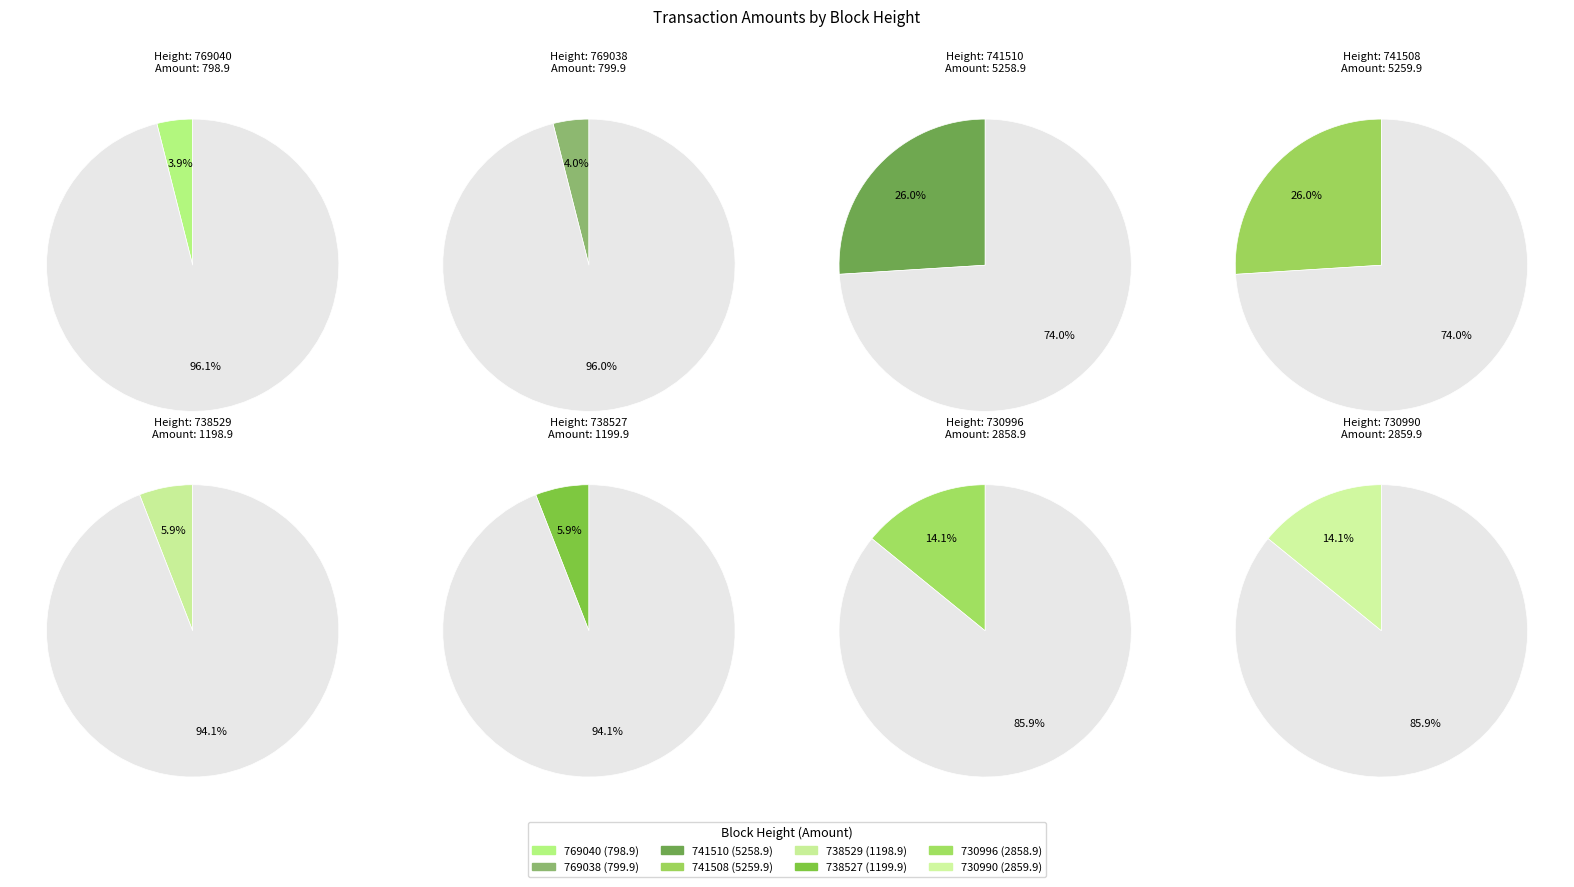

Count the number of slices in the pie.

8